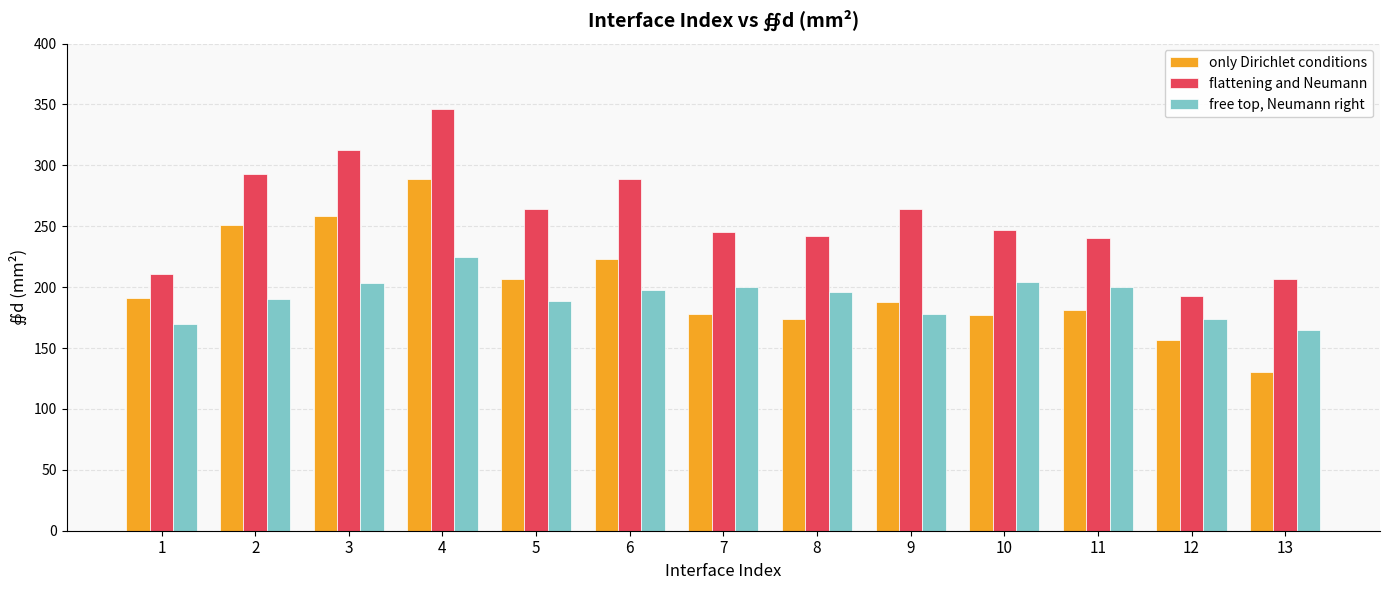

What is the sum of all flattening and Neumann values?

3354